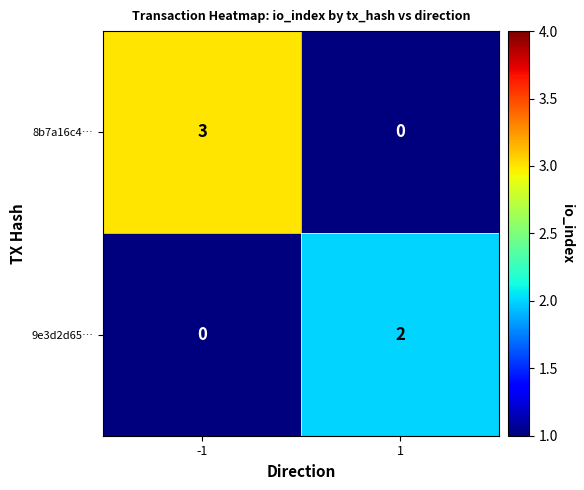

What is the sum of the 8b7a16c4… values at -1 and 1?

3